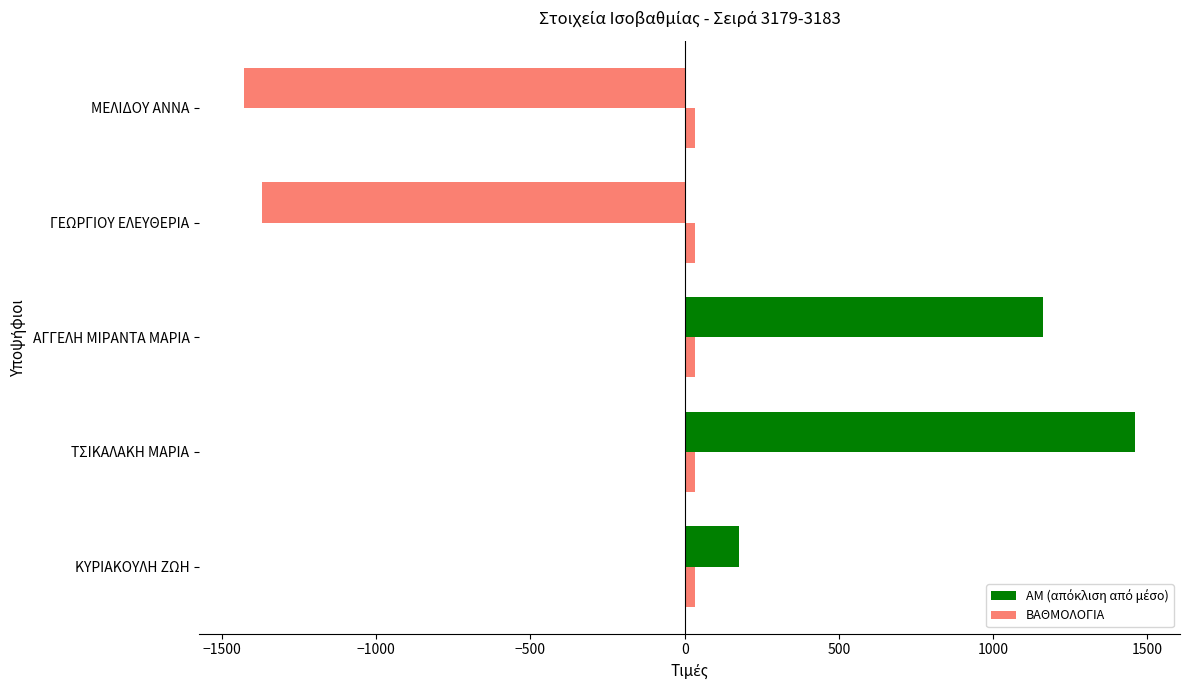

How many data points does each series have?

5